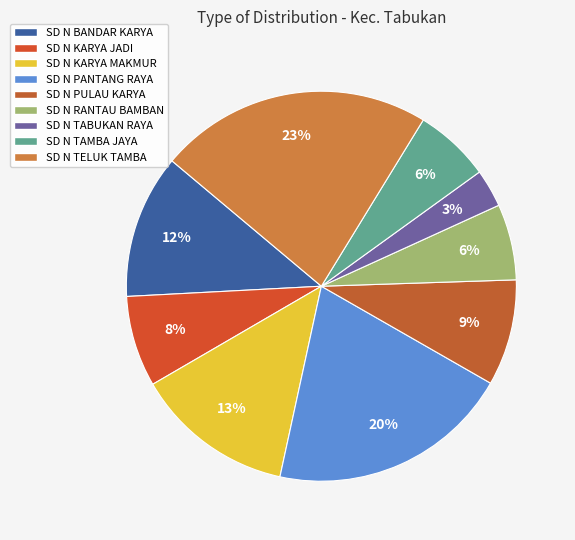

What is the smallest slice in the pie chart?

SD NEGERI TABUKAN RAYA